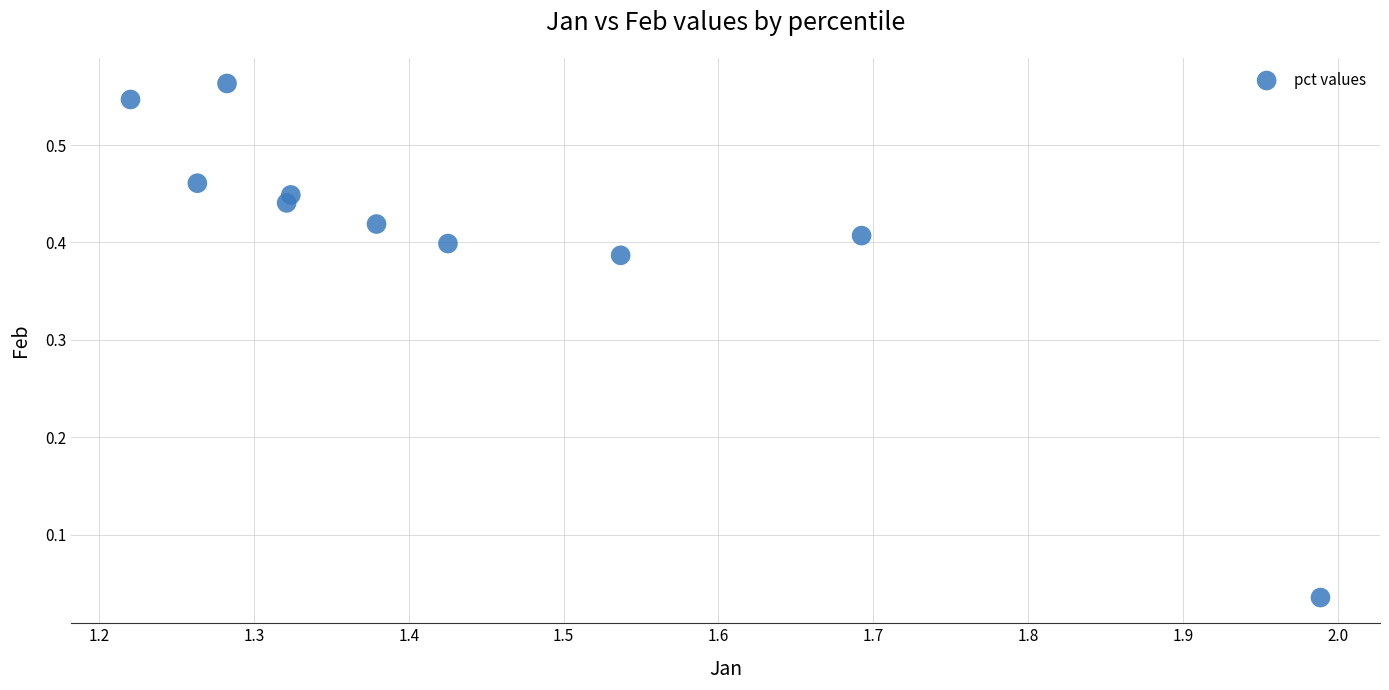

What is the range of X values (max minus min)?

0.8